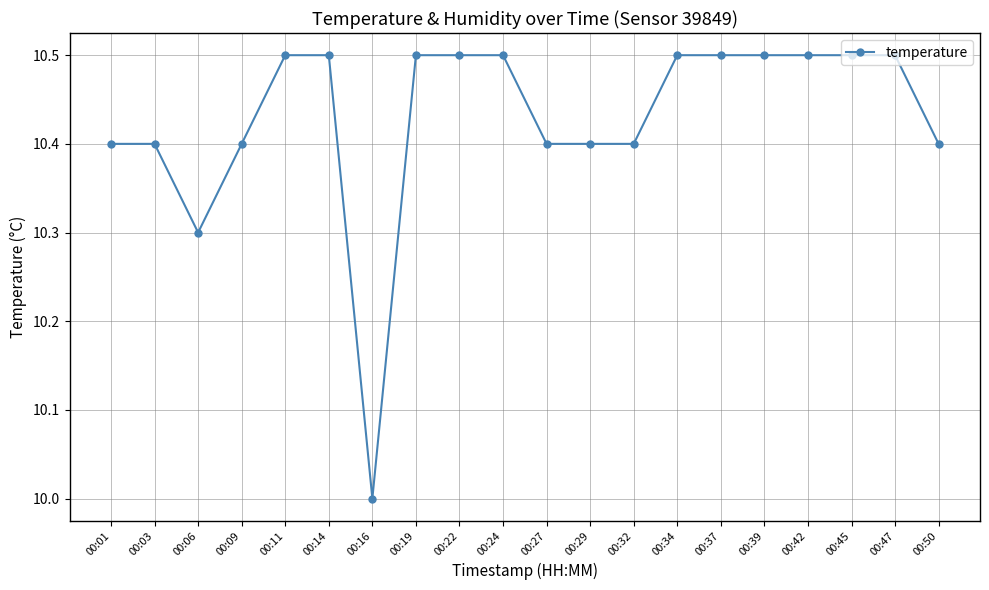

Is it true that the value at 00:16 is 16.9?

False